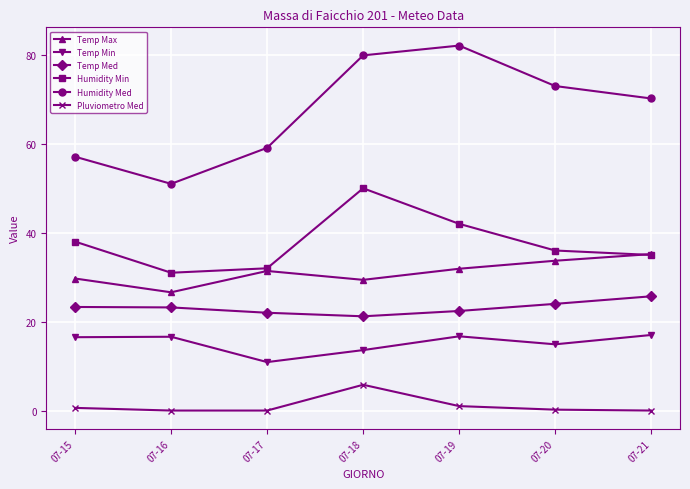

What is the difference between the Humidity Med values at 07-16 and 07-20?

22.0